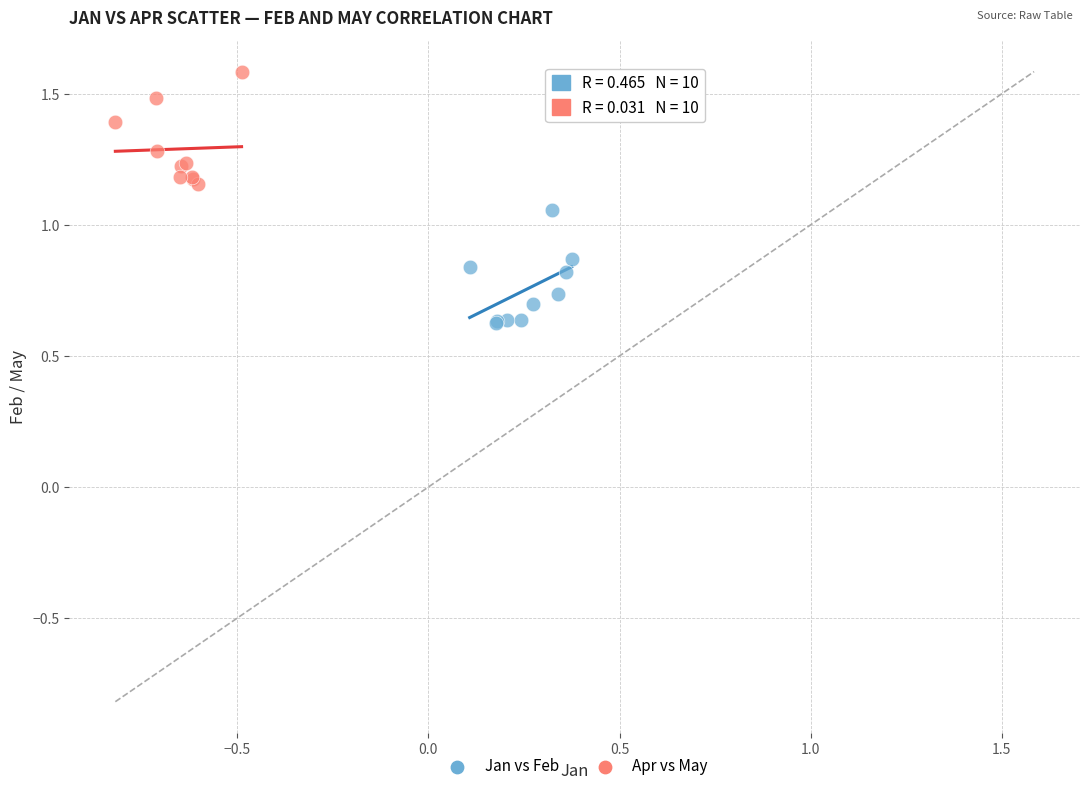

What are all the series names shown in the legend?

Jan vs Feb, Apr vs May